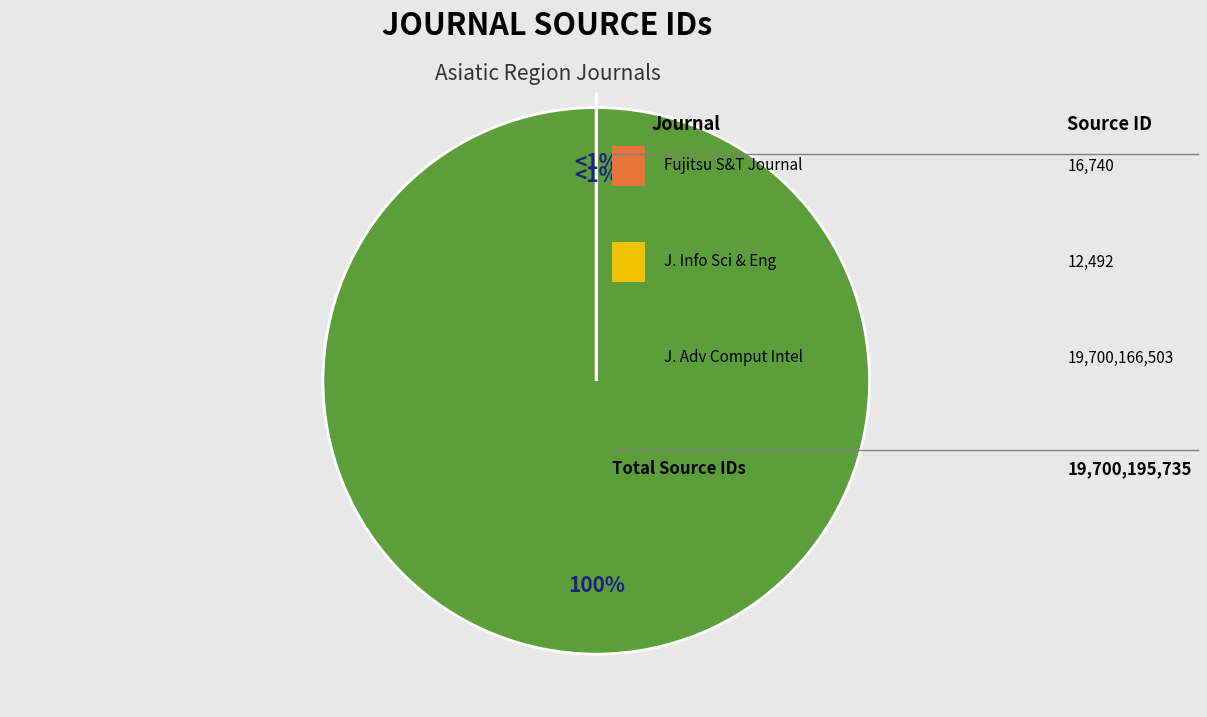

What is the change in value from Fujitsu Scientific and Technical Journal to Journal of Advanced Computational Intelligence?

+19700149763